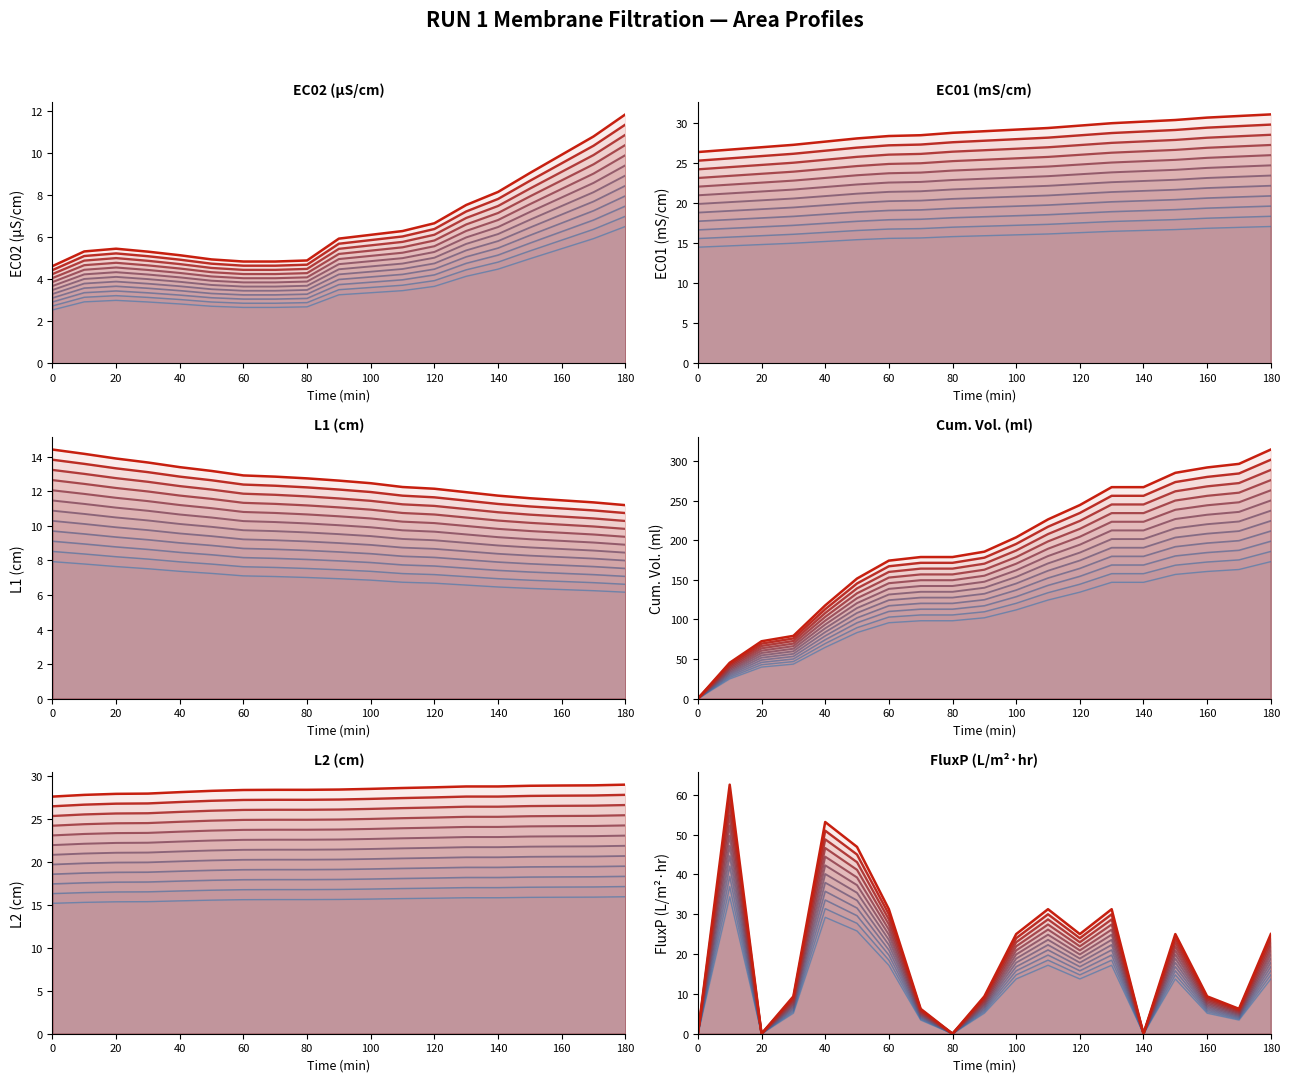

Which series has the largest total across all categories?

Cum. Volume (ml)